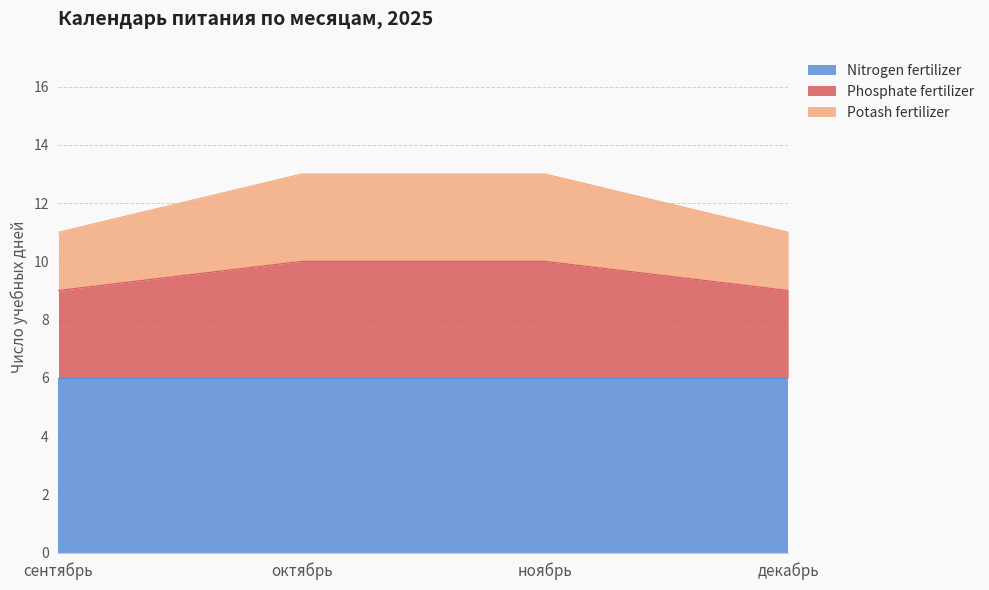

What position from the right is октябрь?

3